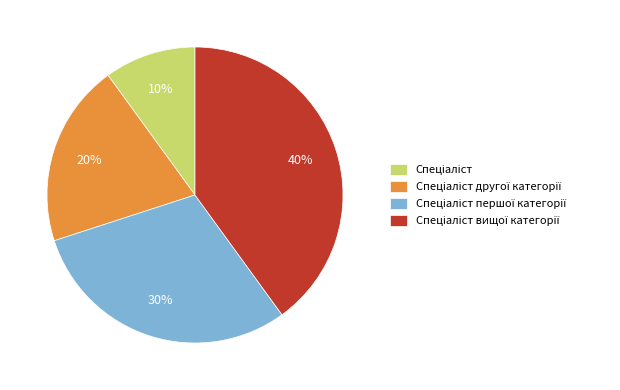

Is there any slice that represents more than half of the pie?

No